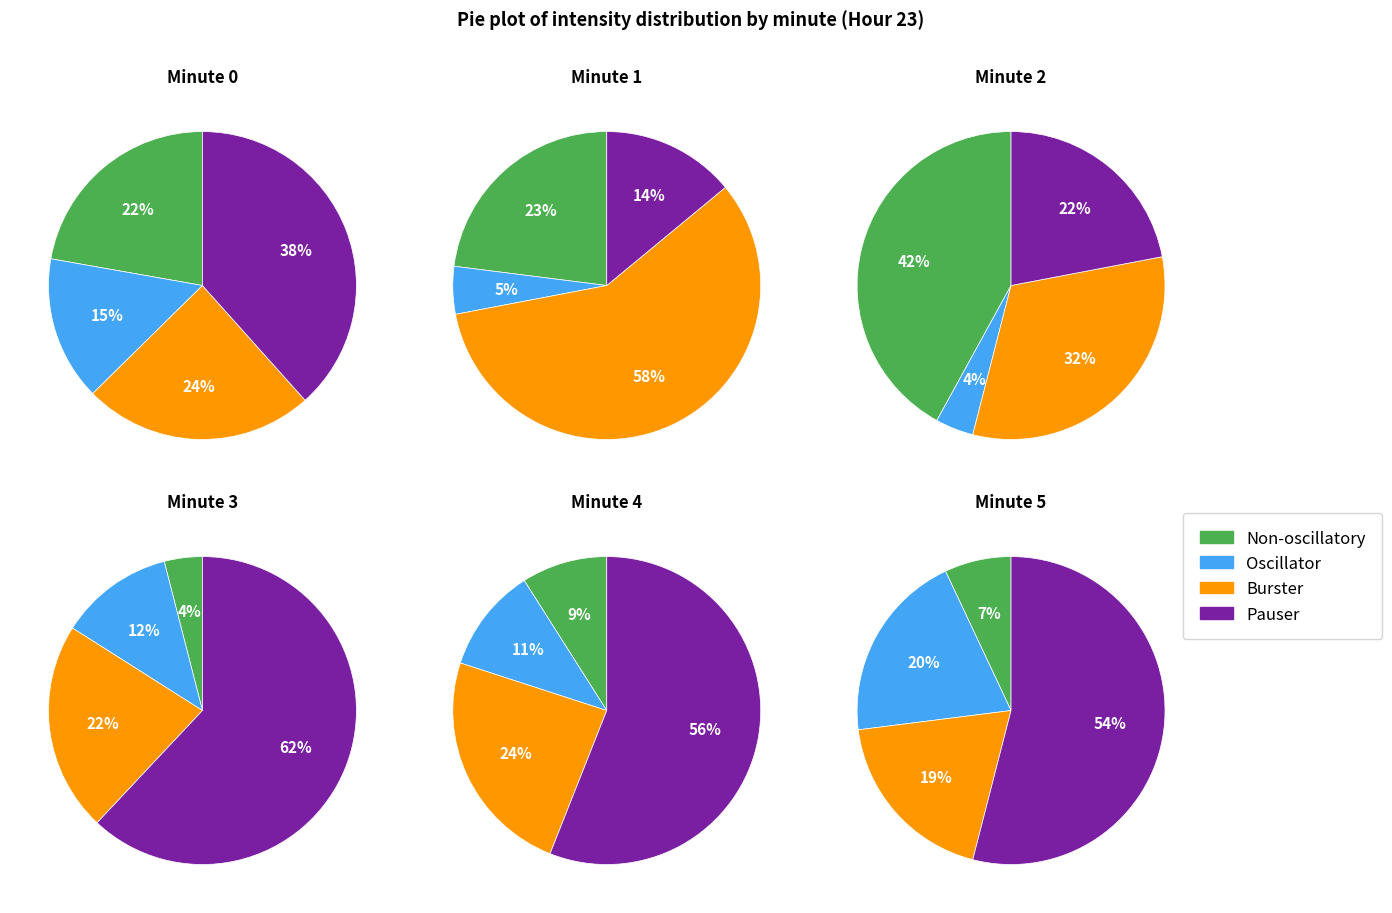

The minute_5 slice represents 3% of the pie. True or false?

False